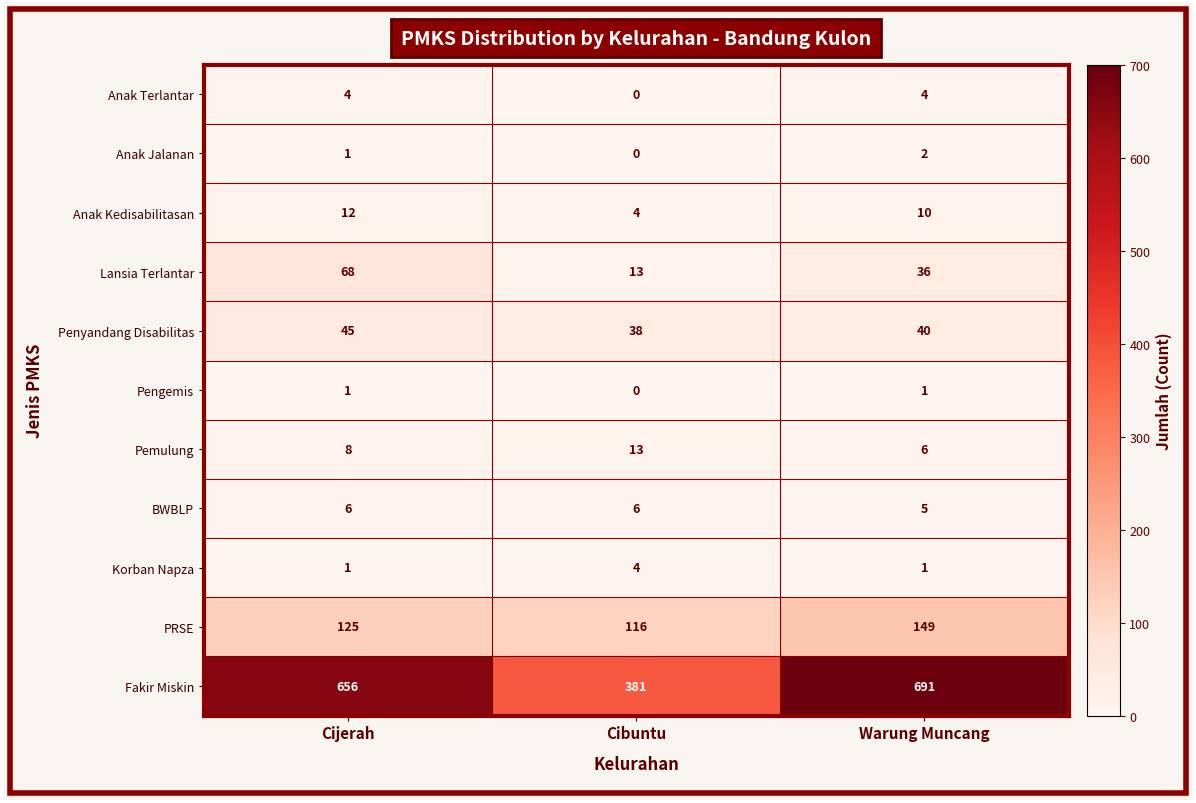

What is the total value across all series at Cijerah?

927